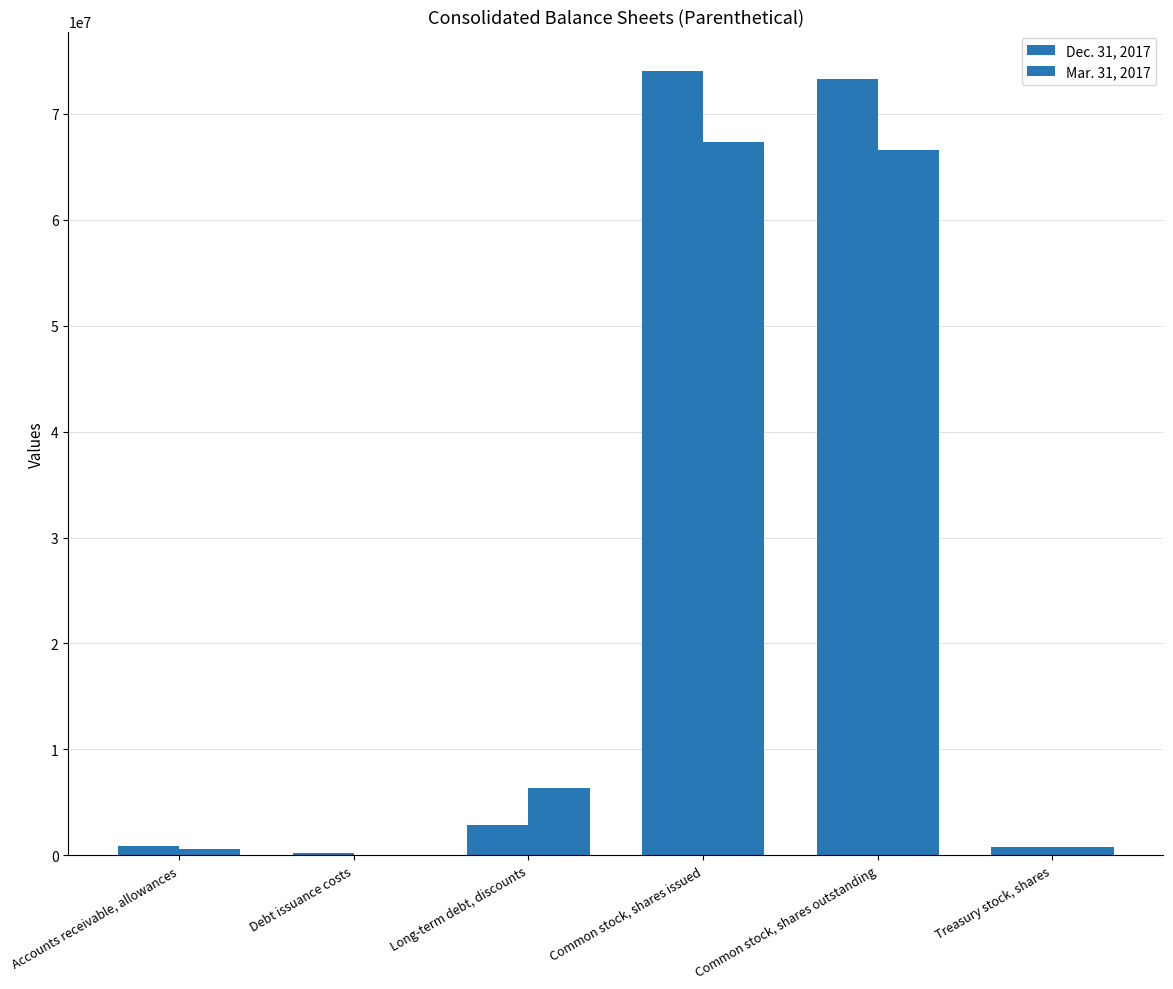

How many categories are shown in the chart?

6